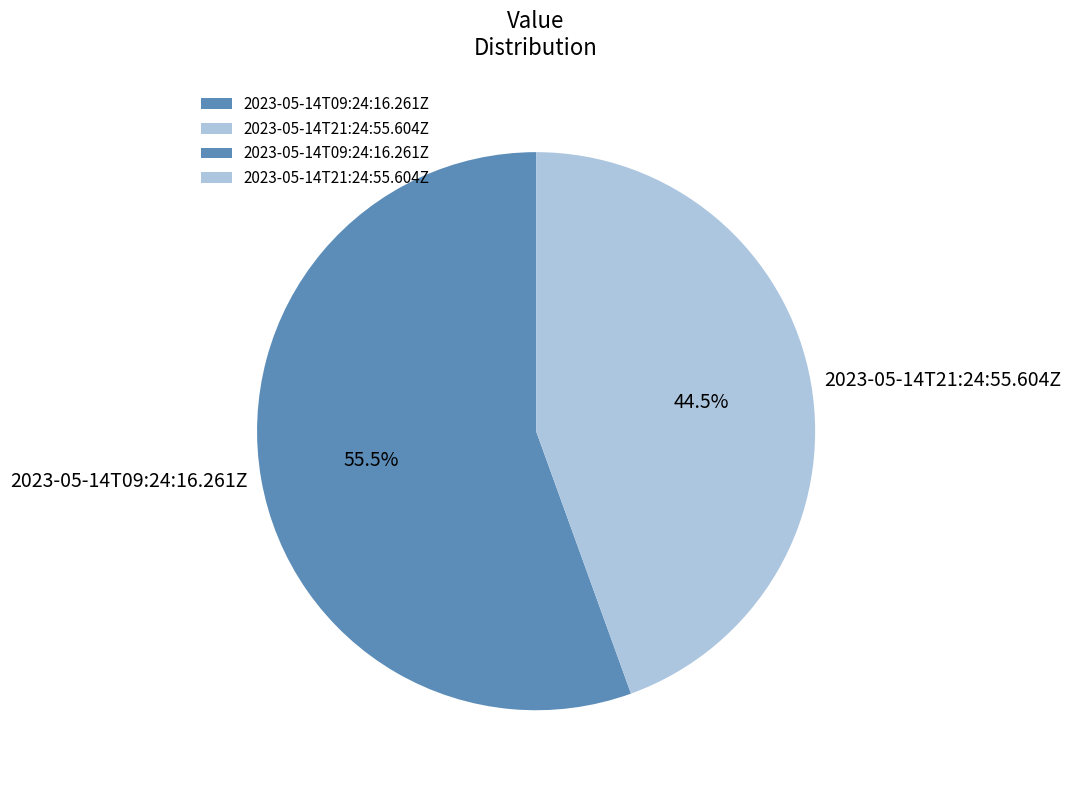

Which slice is the largest?

2023-05-14T09:24:16.261Z